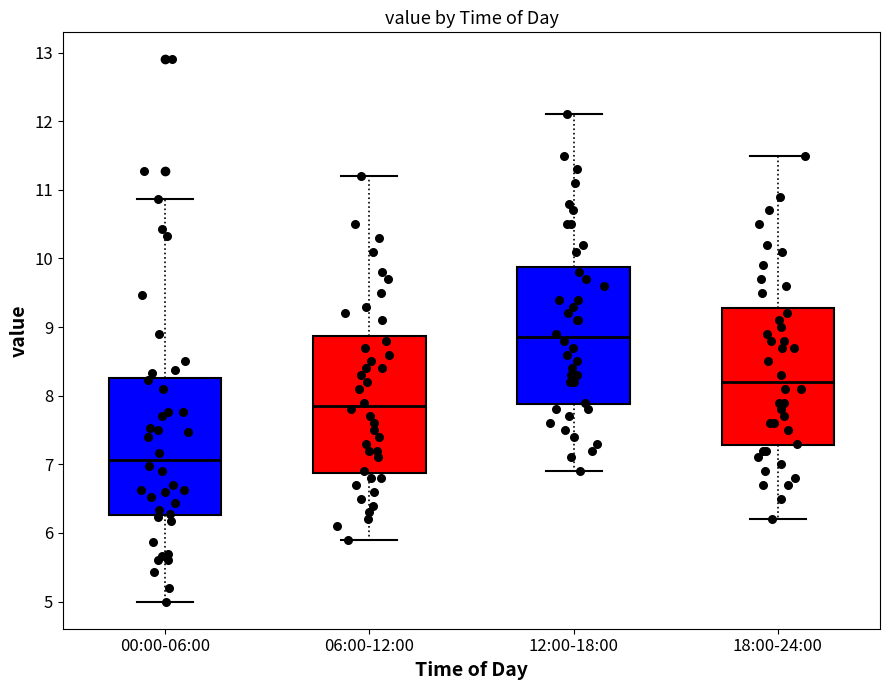

Where is the upper edge of the box for 06:00-12:00 on the y-axis? The values are not printed on the chart, so give them approximately, as read against the axis.

8.9